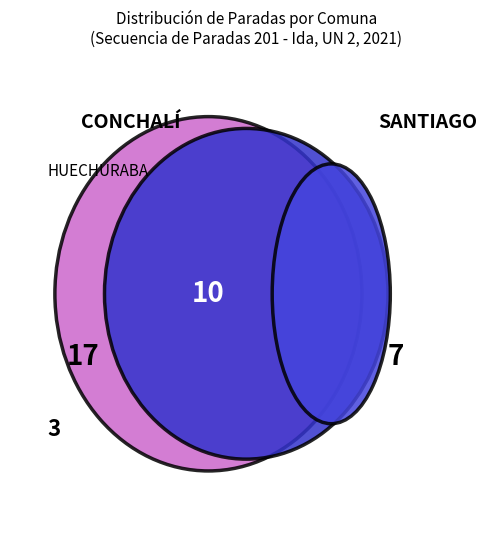

Is there any slice that represents more than half of the pie?

No